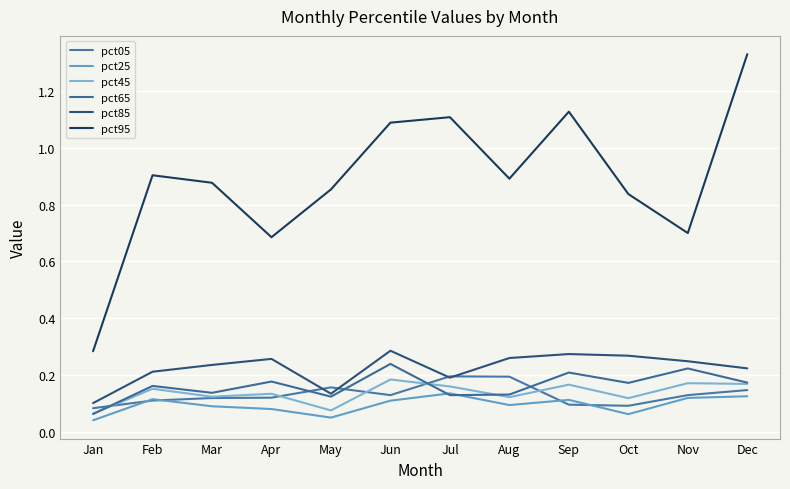

Does the chart display data point markers on the line(s)?

No